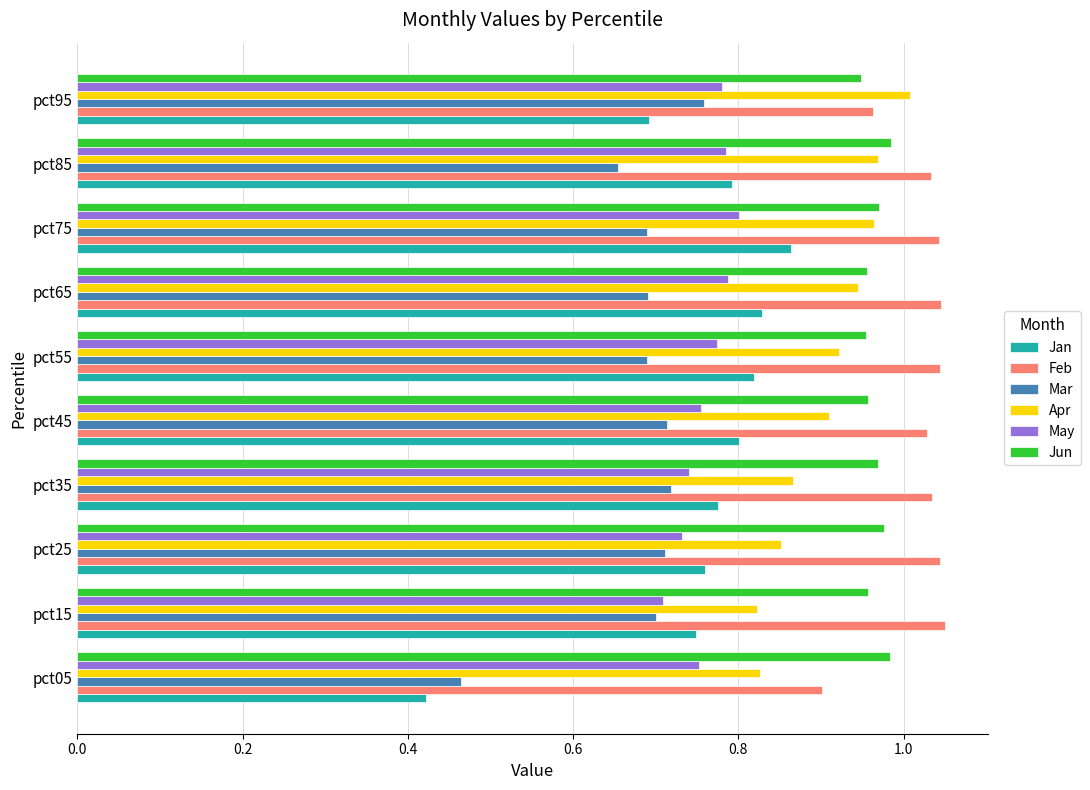

Is the value of Mar at pct75 greater than the value of May at pct25?

No